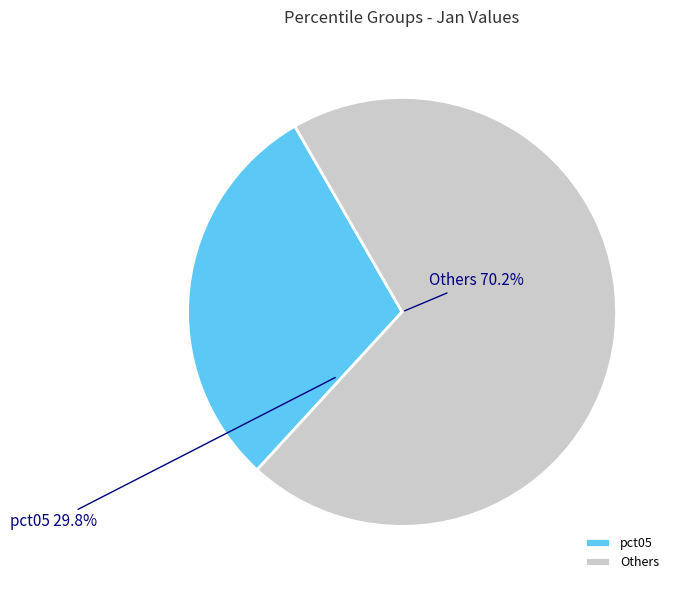

What portion of the pie excludes Others?

29.8%